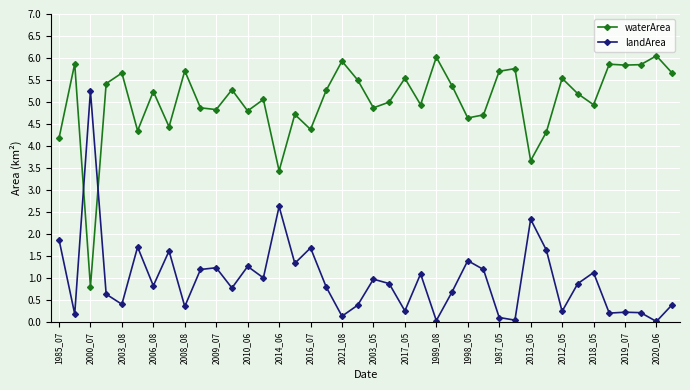

List the series in order of their peak value, highest first.

waterArea, landArea